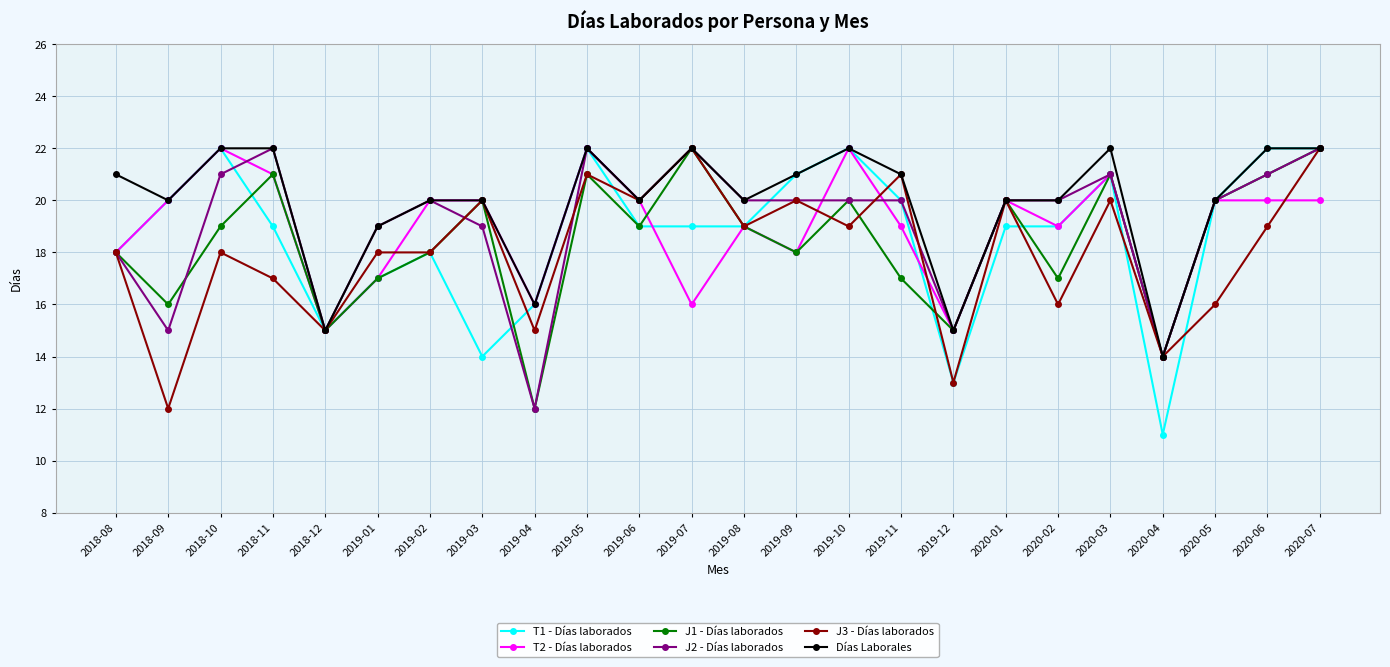

The value of J3 - Días laborados at 2020-03 is 20. True or false?

True